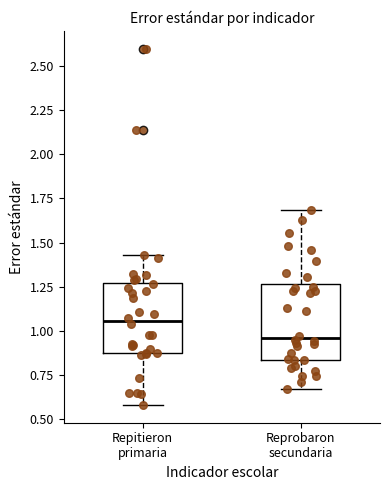

Which box has the lowest median line?

Reprobaron secundaria